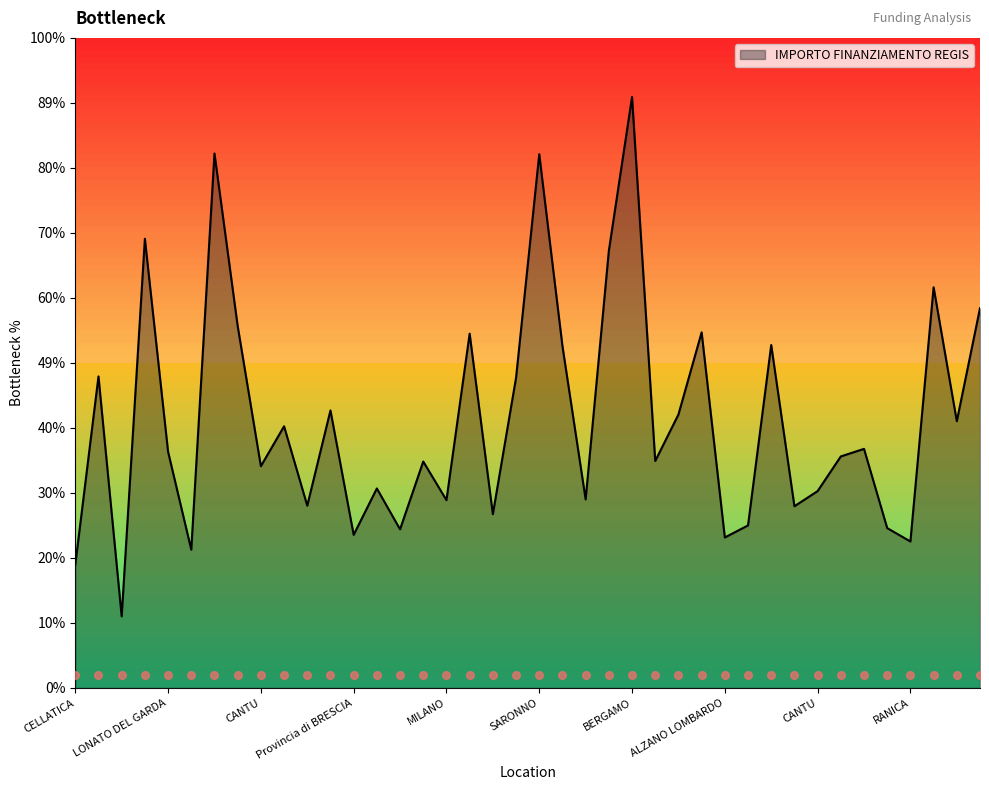

Which has a higher value, MONZA or CANTU?

MONZA